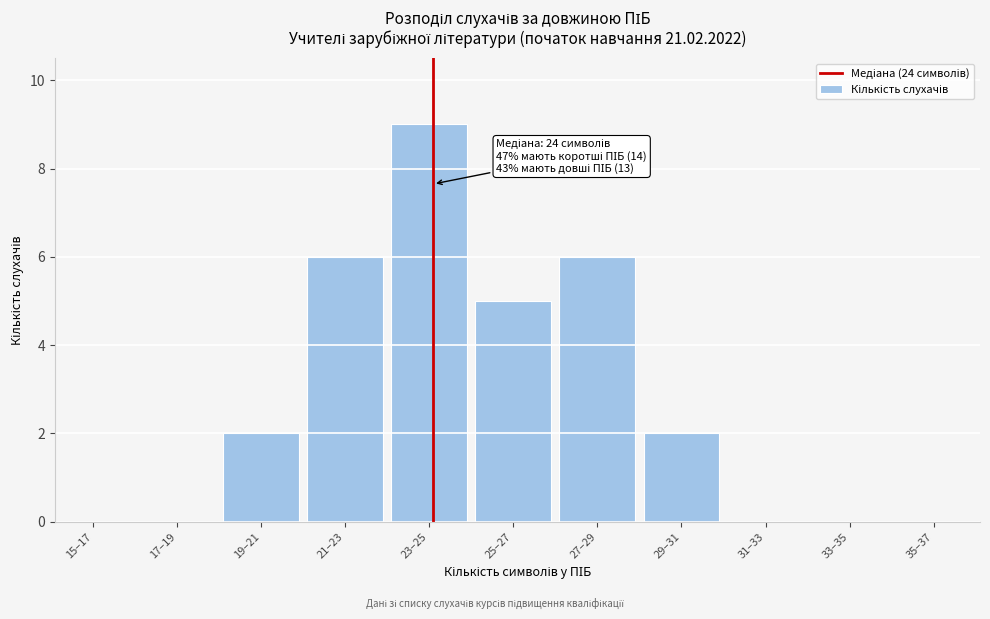

Reading left to right, what are all the values shown in this chart?

15–17=0	17–19=0	19–21=2	21–23=6	23–25=9	25–27=5	27–29=6	29–31=2	31–33=0	33–35=0	35–37=0